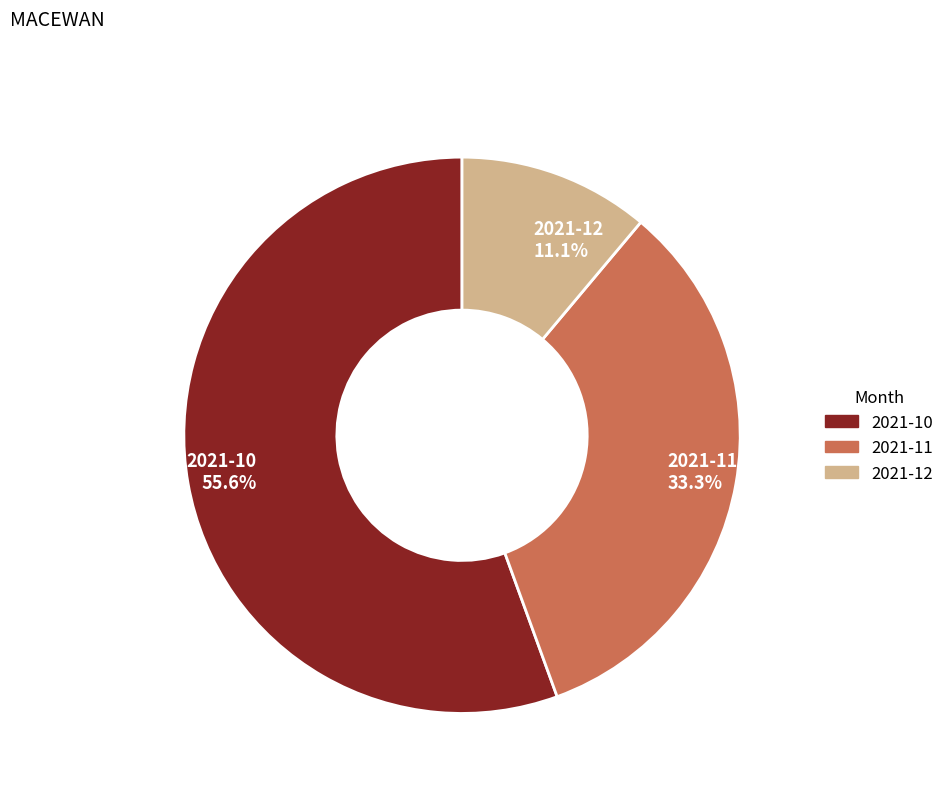

True or false: 2021-10 accounts for 56% of the total.

True